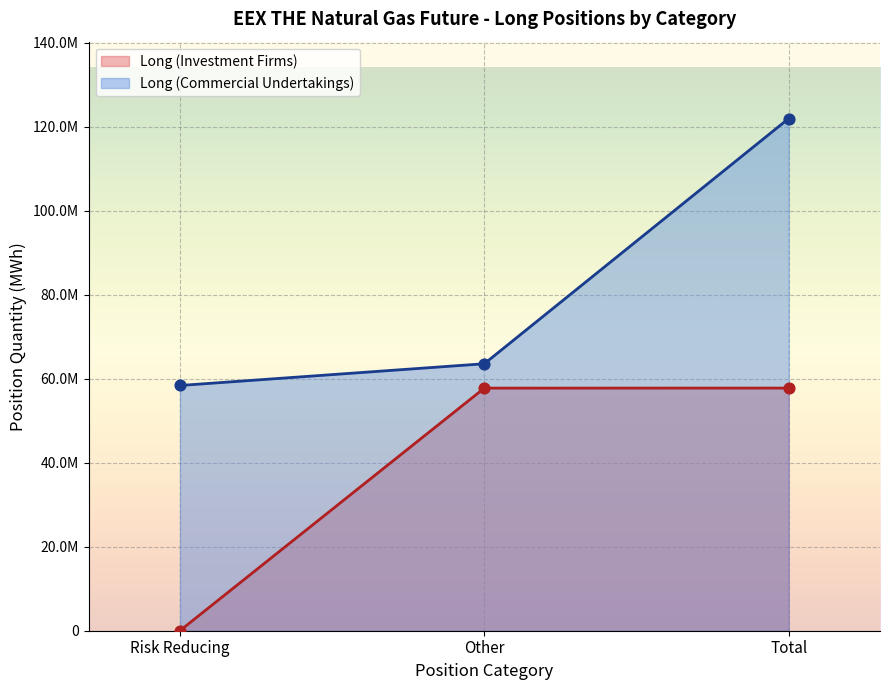

What are all the series names shown in the legend?

Long (Investment Firms), Long (Commercial Undertakings)